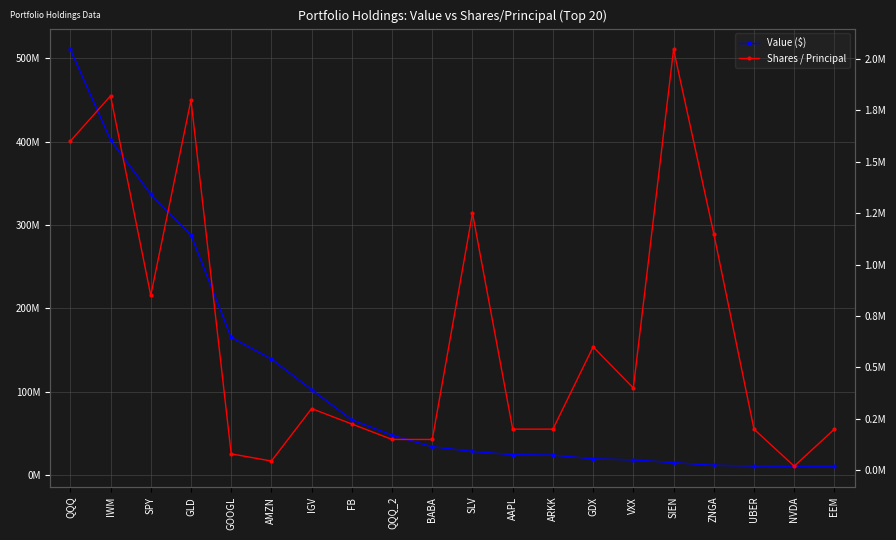

What are all the series names shown in the legend?

Value ($), Shares / Principal